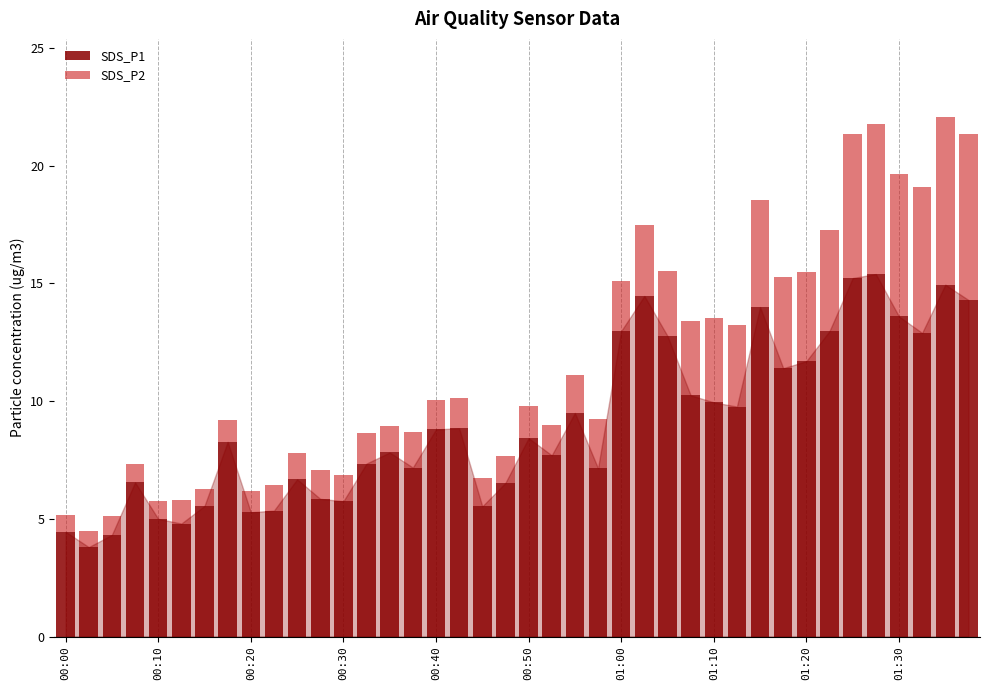

What is the lowest value of the SDS_P1 series?

3.8